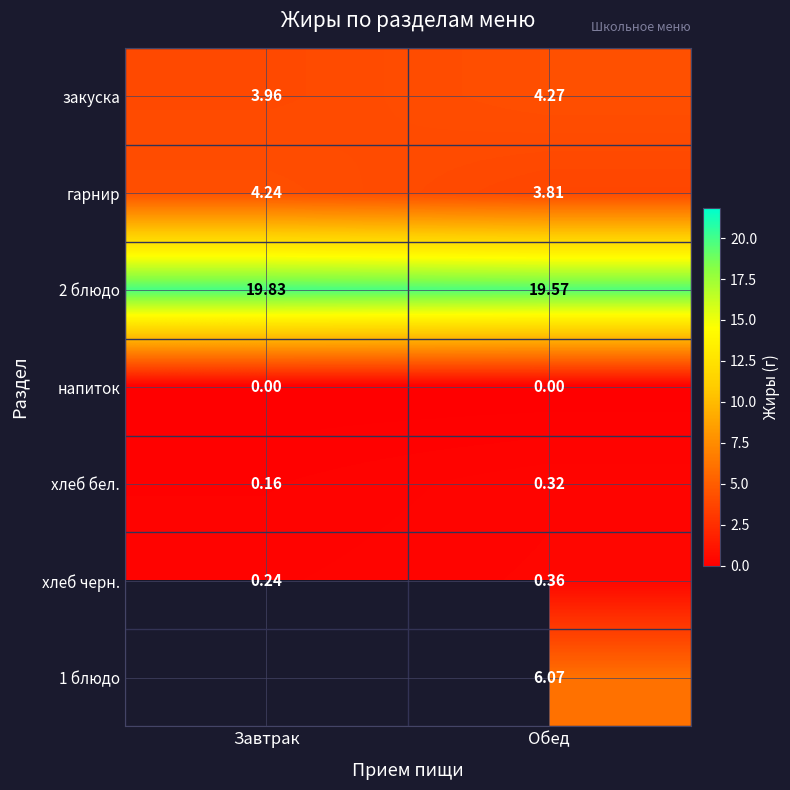

At which label does гарнир reach its minimum?

Обед